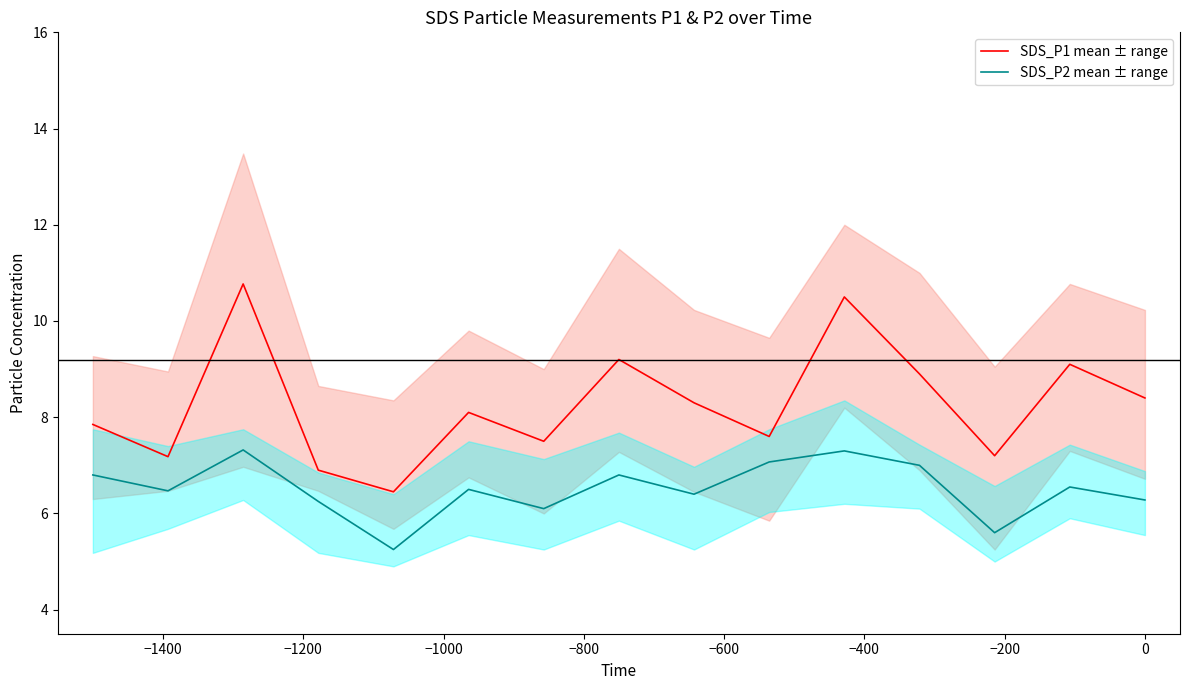

List the series in order of their peak value, lowest first.

SDS_P2 mean ± range, SDS_P1 mean ± range